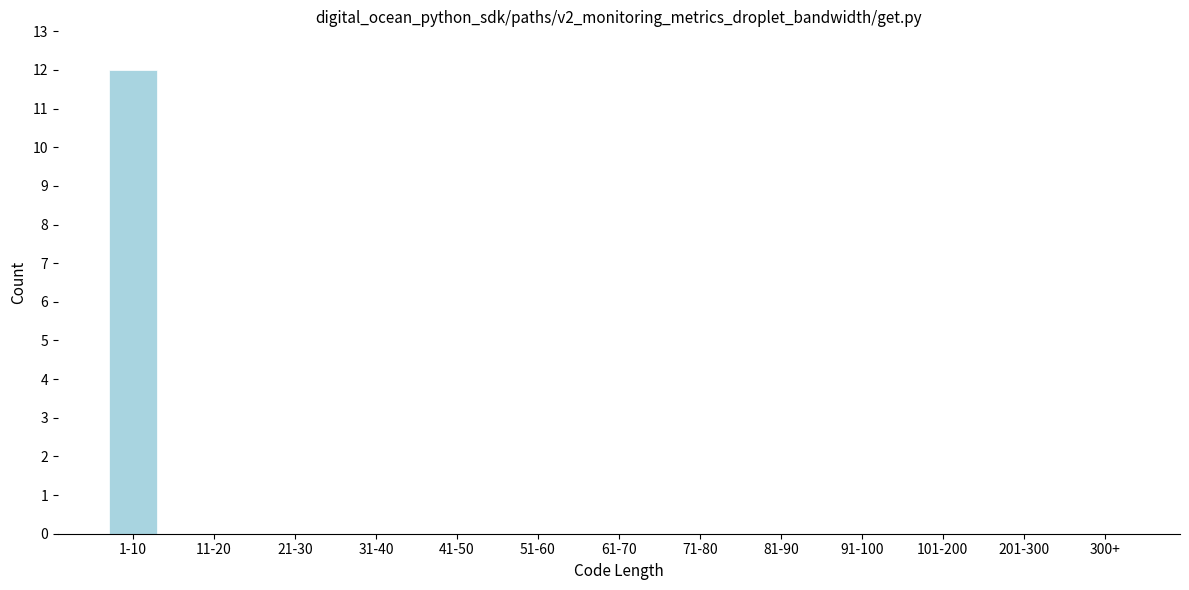

Reading right to left, what are all the values shown in this chart?

300+=0	201-300=0	101-200=0	91-100=0	81-90=0	71-80=0	61-70=0	51-60=0	41-50=0	31-40=0	21-30=0	11-20=0	1-10=12